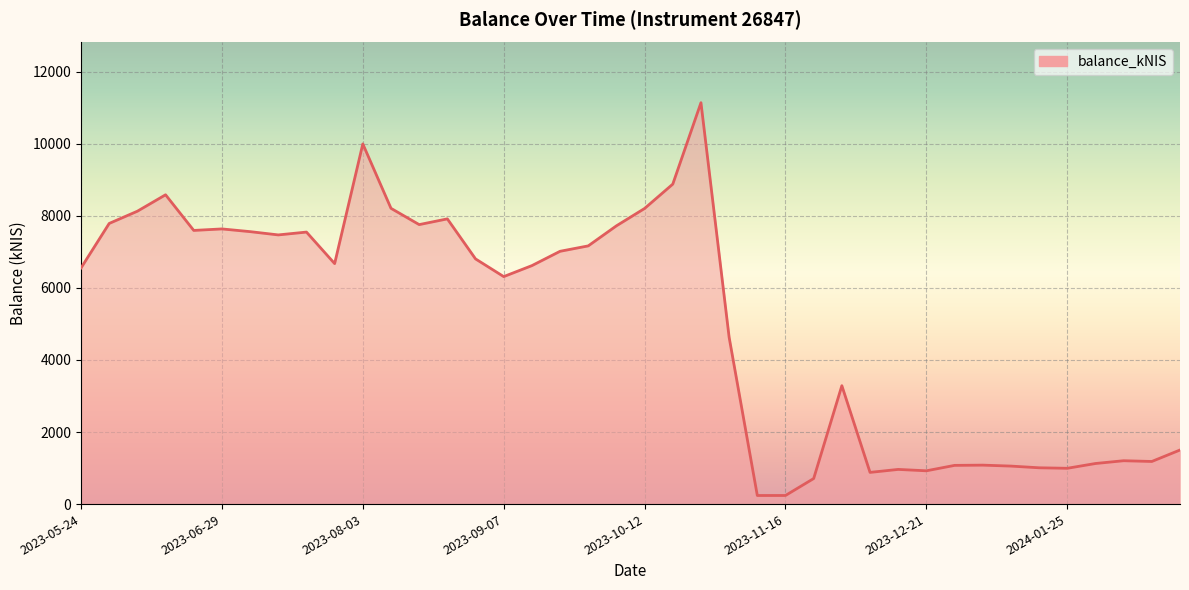

What is the difference between the maximum and minimum values?

10900.9